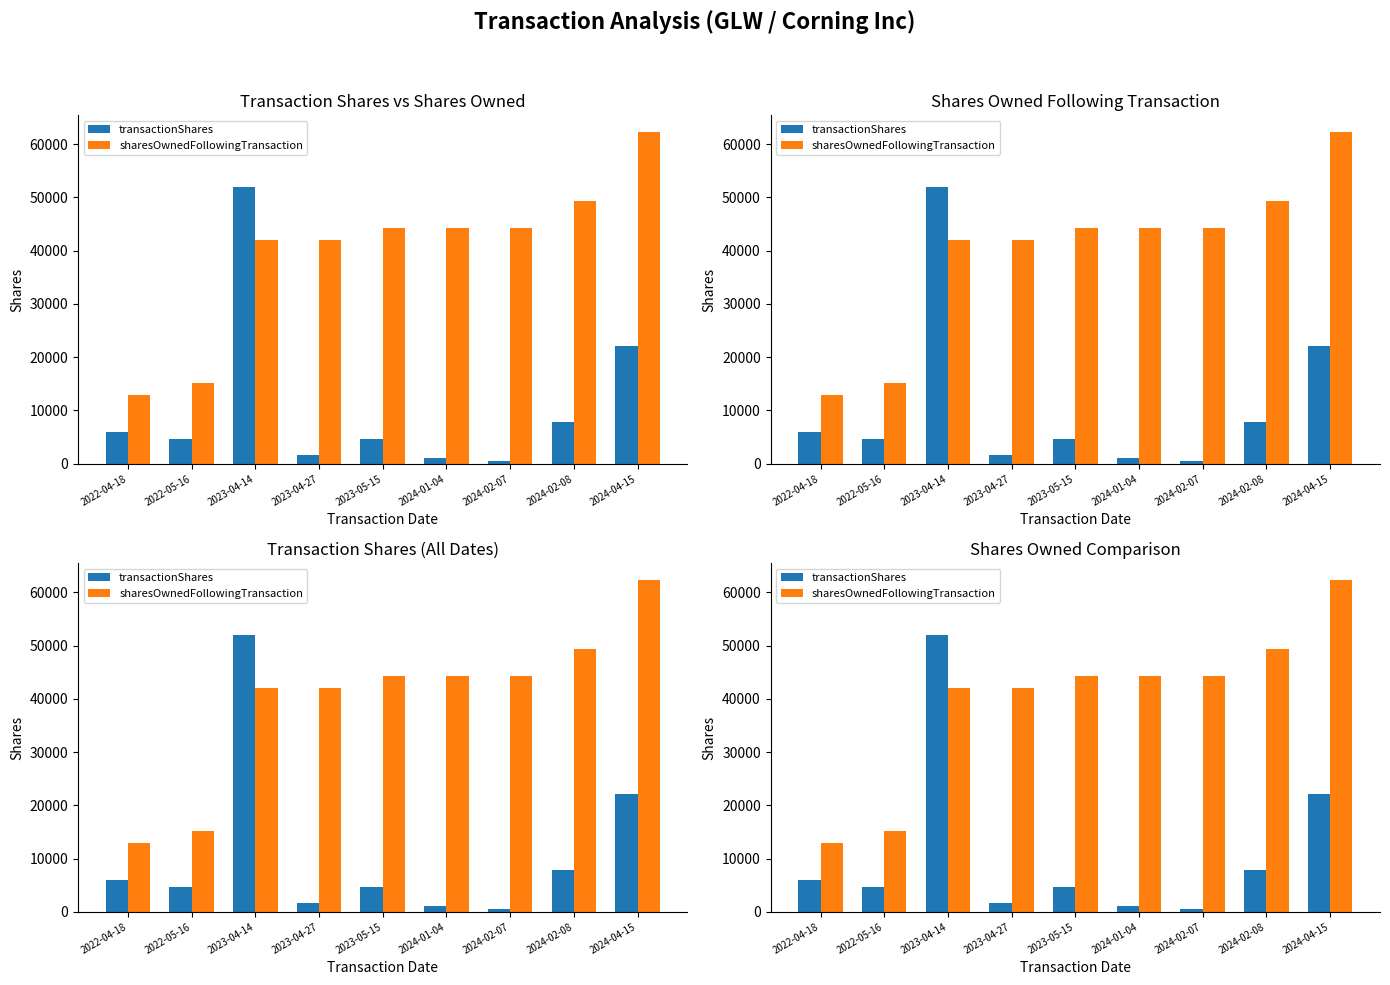

What is the approximate value of transactionShares at 2023-05-15, to the nearest 10?

4660